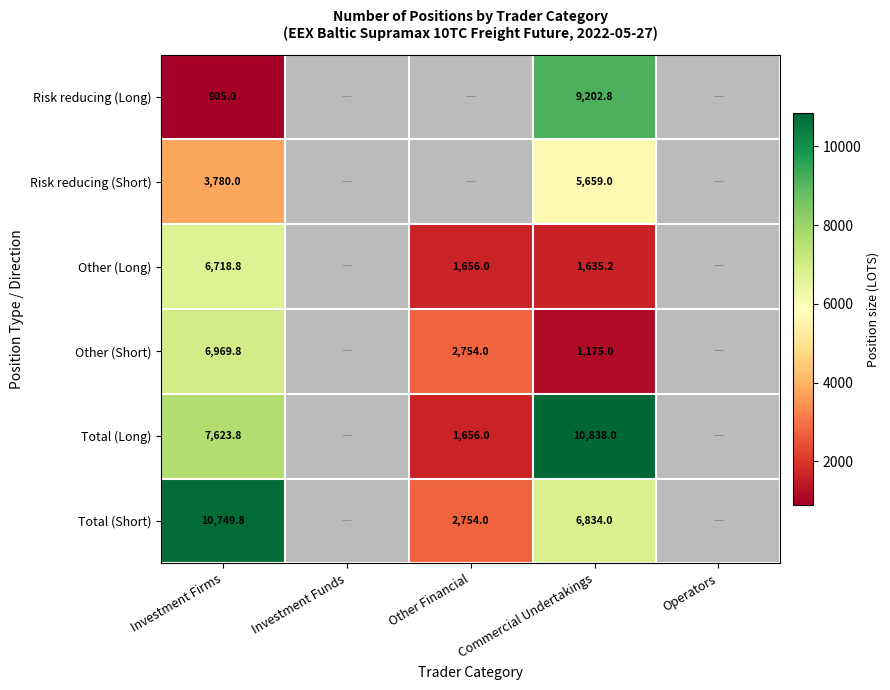

The Other (Long) series shows 2174.0 at Other Financial. True or false?

False